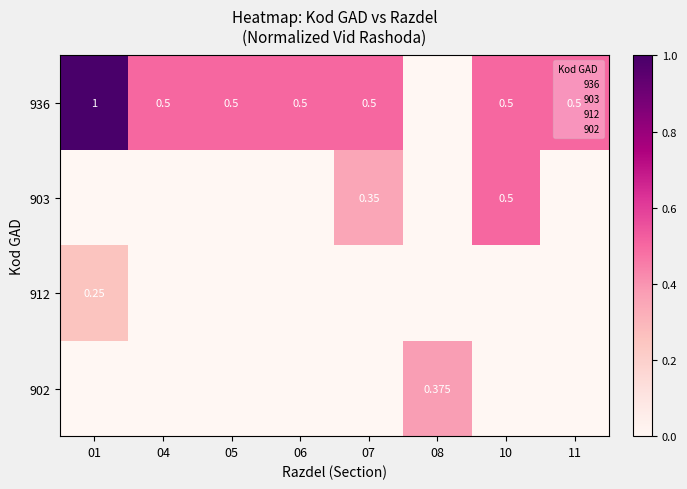

The value of 903 at 05 is -0.3. True or false?

False